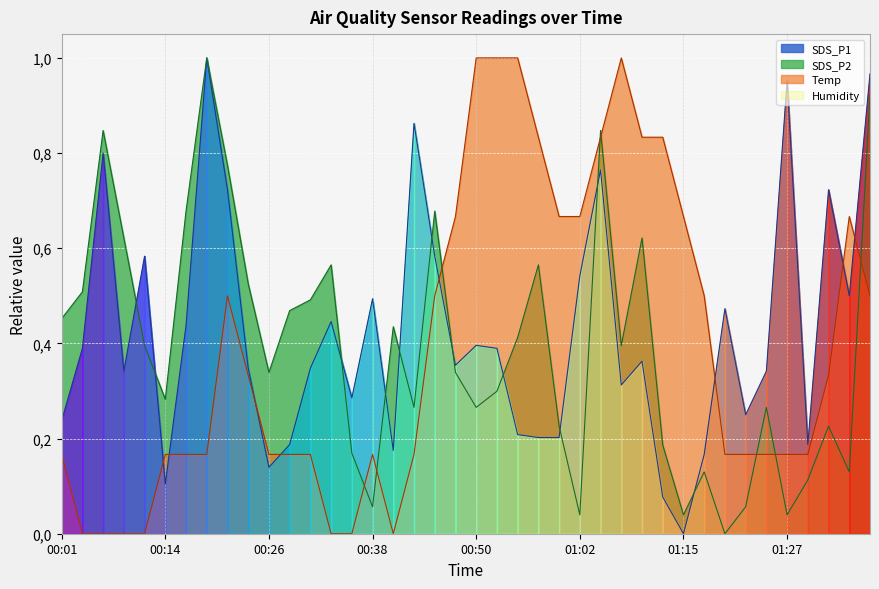

Which series ends up on top after the final intersection of Temp and SDS_P2?

SDS_P2